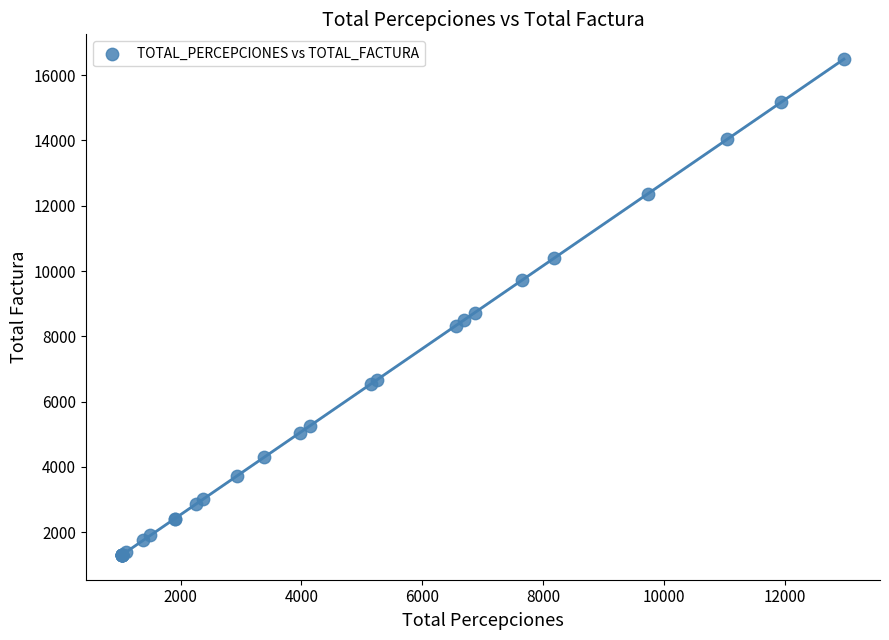

What Y value in the scatter plot is closest to 8897?

8724.8